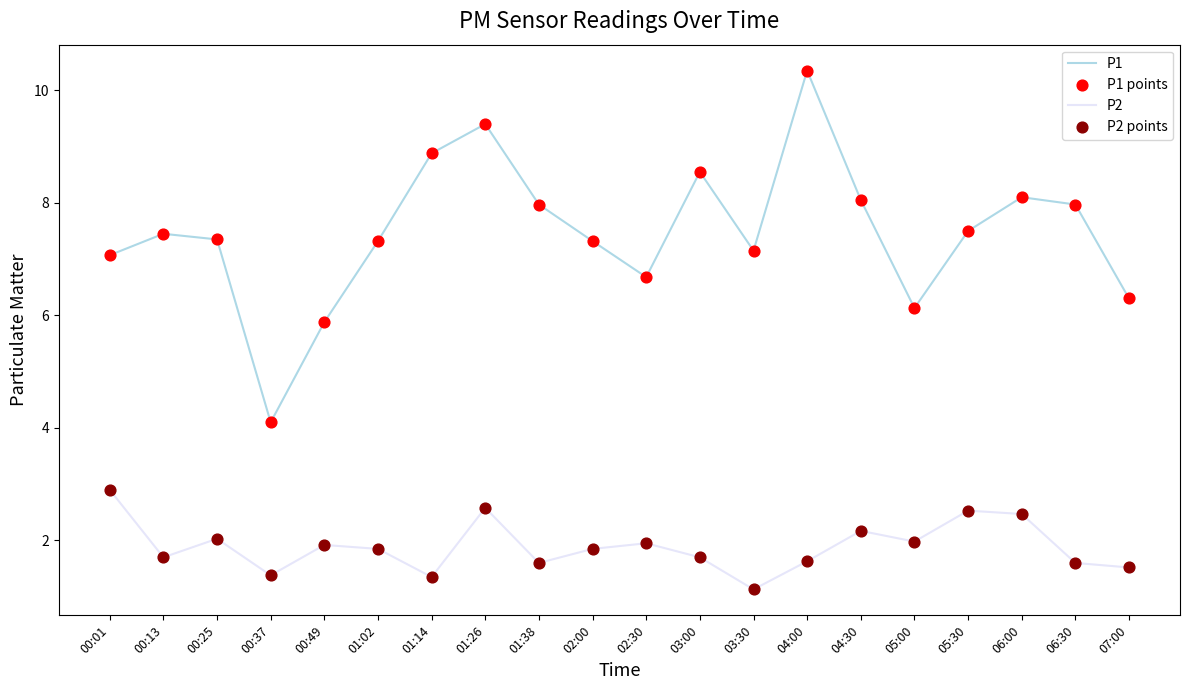

What is the spread (max minus min) of values at 00:01?

4.2